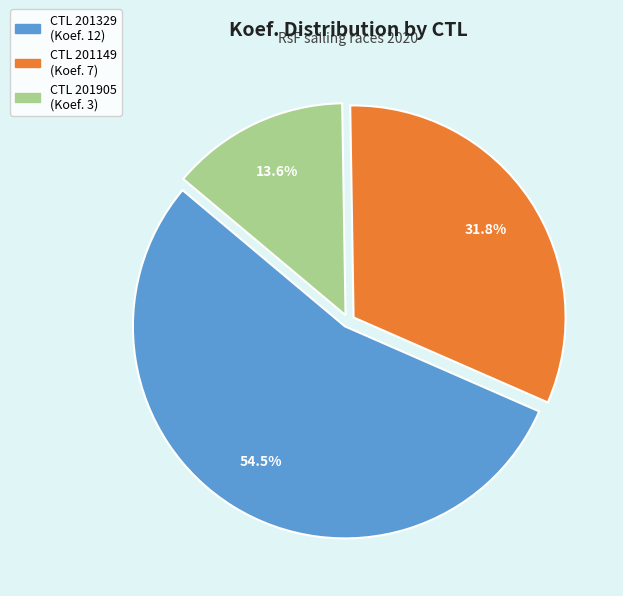

Is there a majority slice in this chart?

Yes